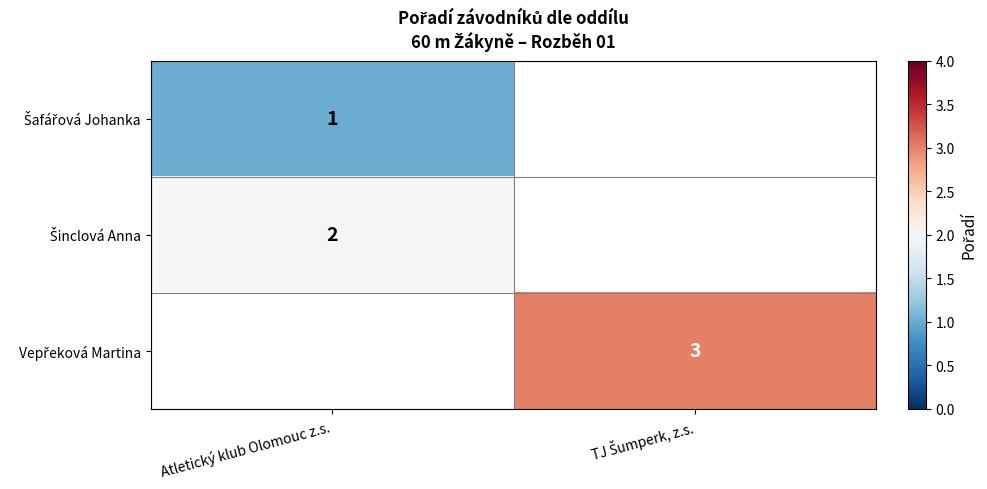

What value does the Šinclová Anna series have at Atletický klub Olomouc z.s.?

2.0